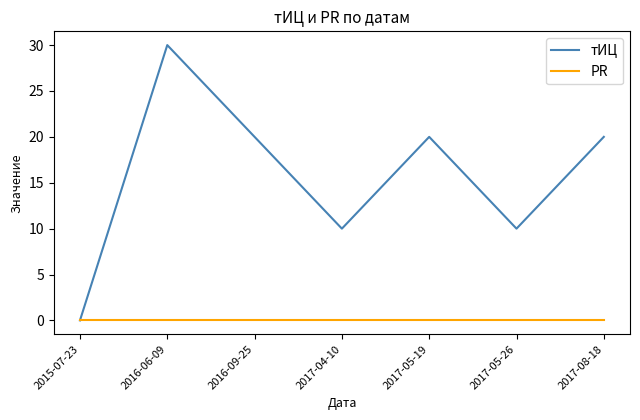

Does the chart have visible grid lines?

No